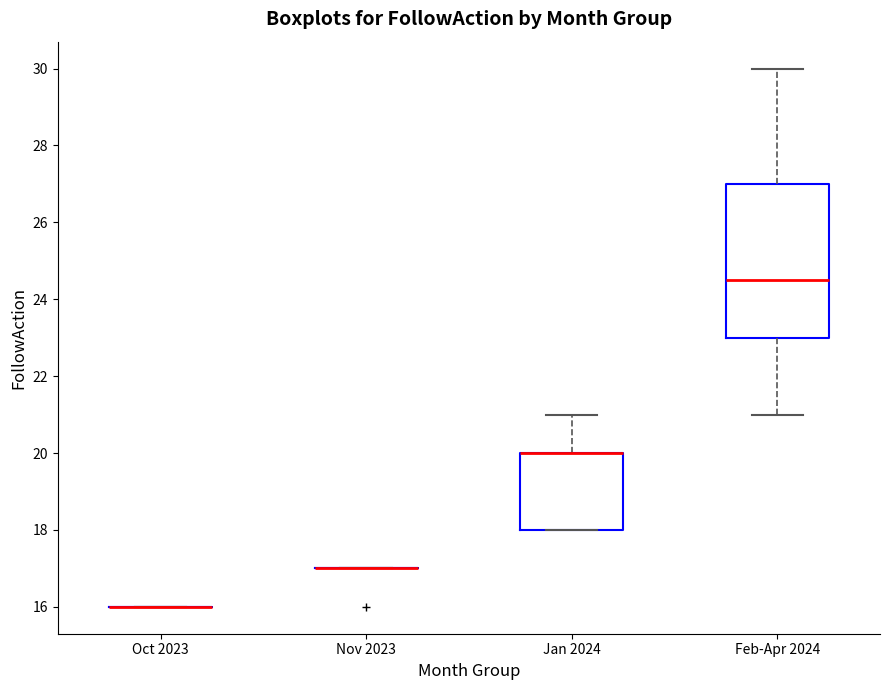

Reading left to right, read every box against the y-axis: the position of its median line, the range the box covers, and the ends of its whiskers. The values are not printed on the chart, so give them approximately, as read against the axis.

Oct 2023: box collapsed to a line at 16.0, whiskers 16.0 to 16.0
Nov 2023: box collapsed to a line at 17.0, whiskers 17.0 to 17.0
Jan 2024: median 20.0 (drawn on the box's upper edge), box 18.0 to 20.0, whiskers 18.0 to 21.0
Feb-Apr 2024: median 24.6, box 23.0 to 27.0, whiskers 21.0 to 30.0